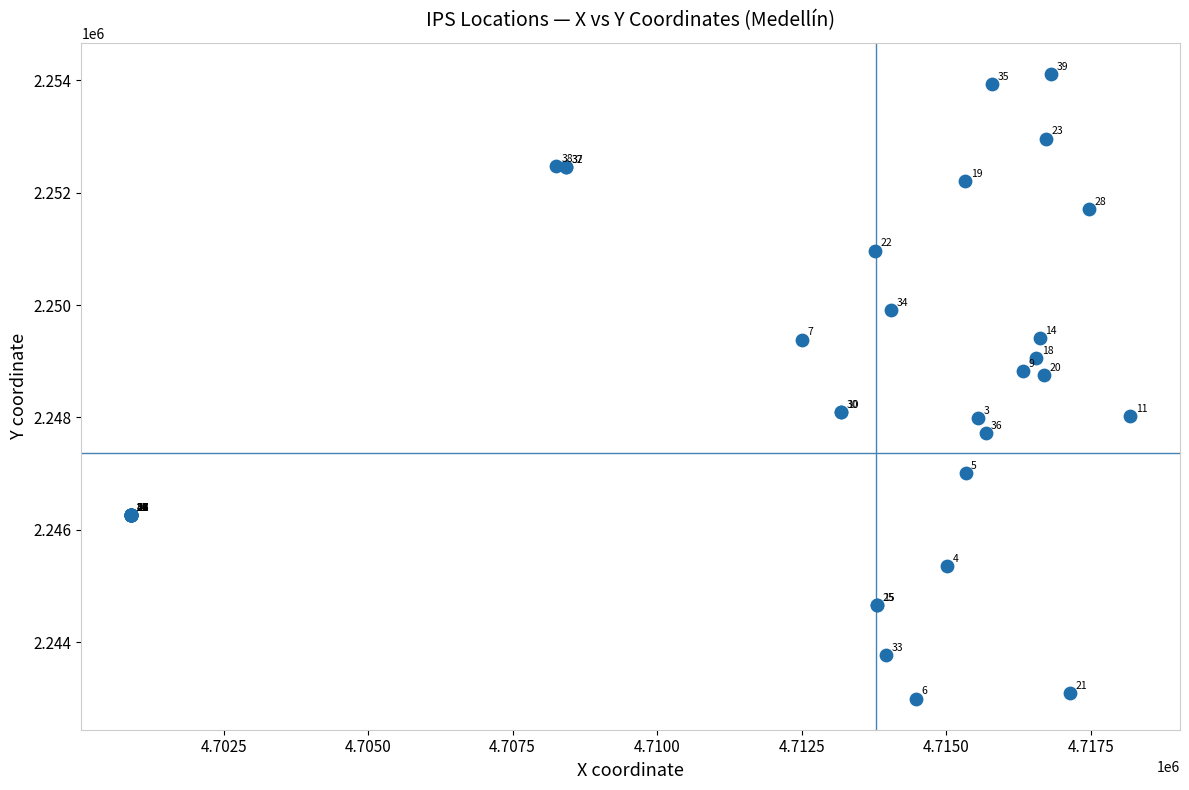

What Y value in the scatter plot is closest to 2248552?

2248758.9